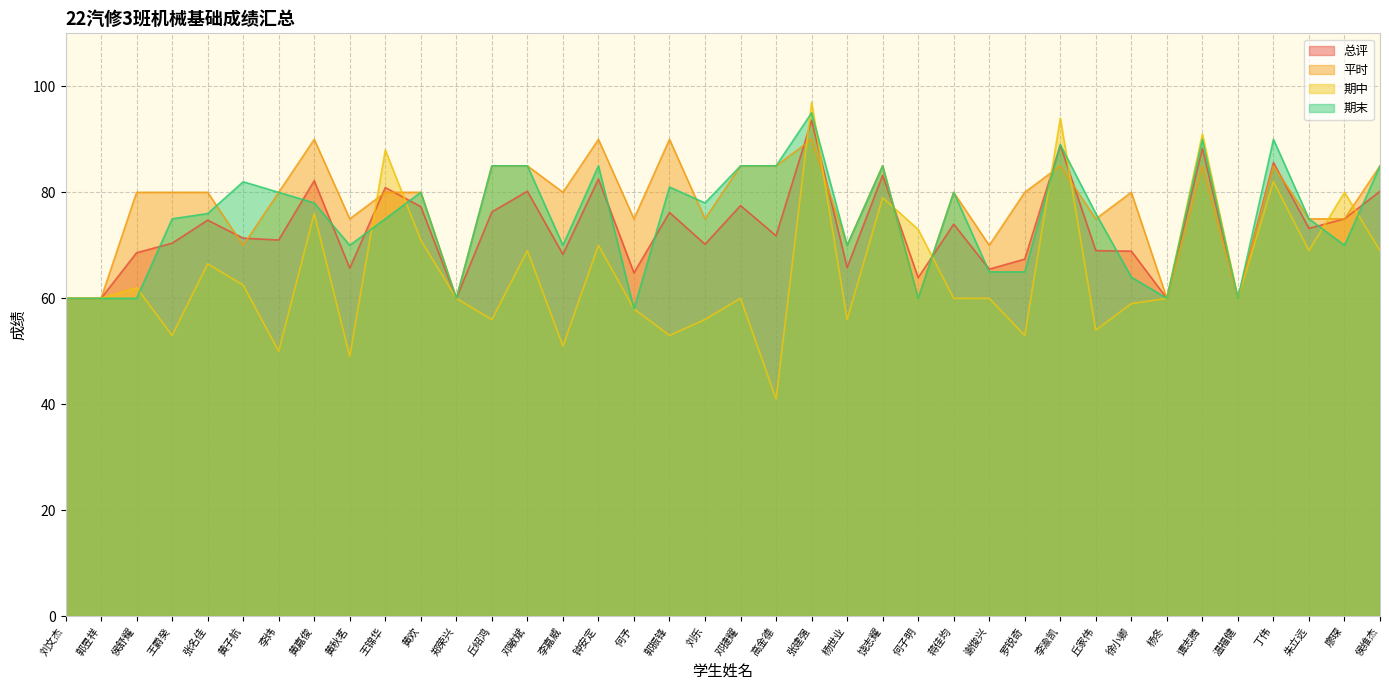

What is the average value of the 期中 series?

64.9